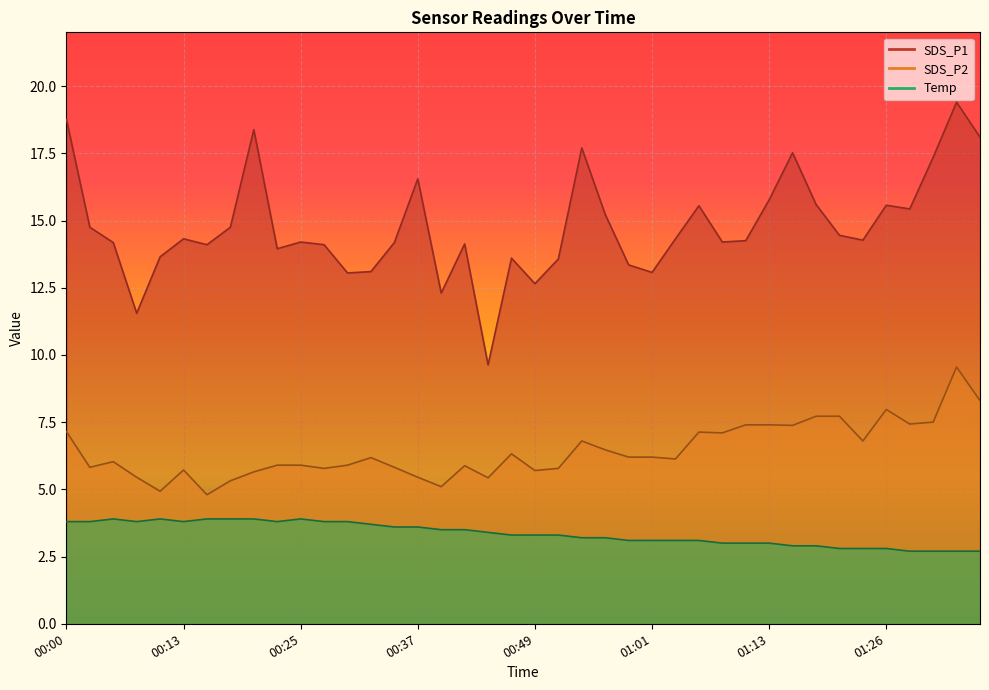

What is the approximate value of SDS_P2 at 00:52?

5.8